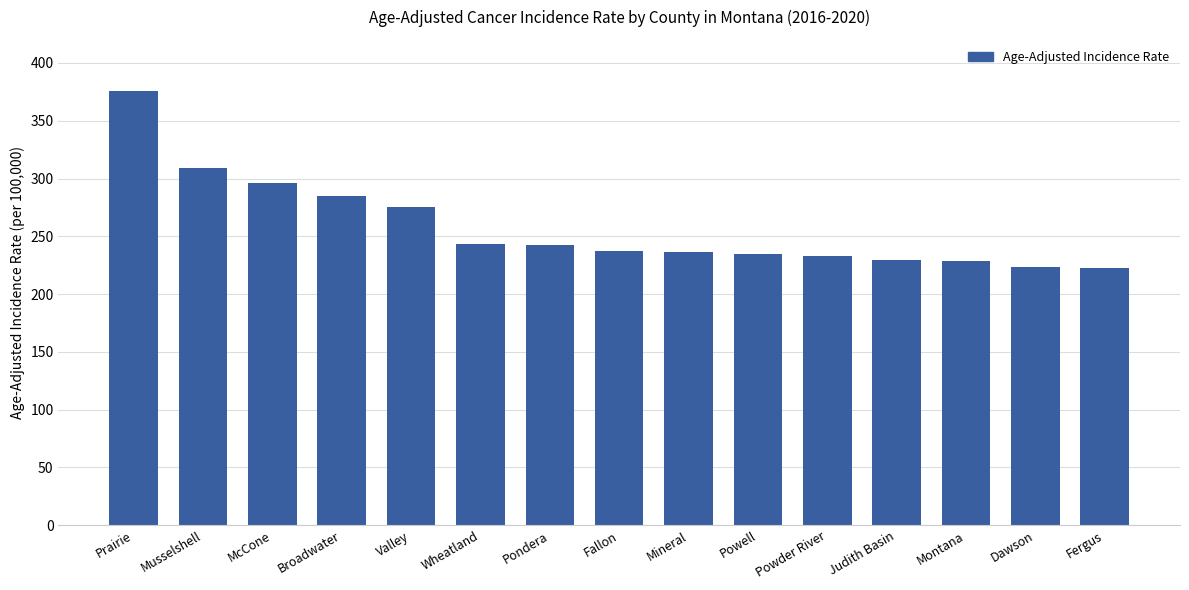

What is the sum of all values?

3873.5